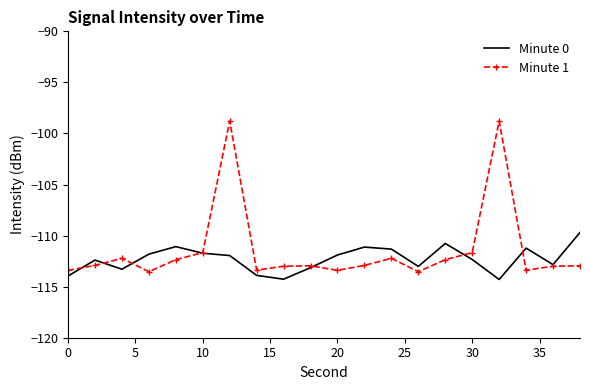

What is the greatest value displayed?

-98.8